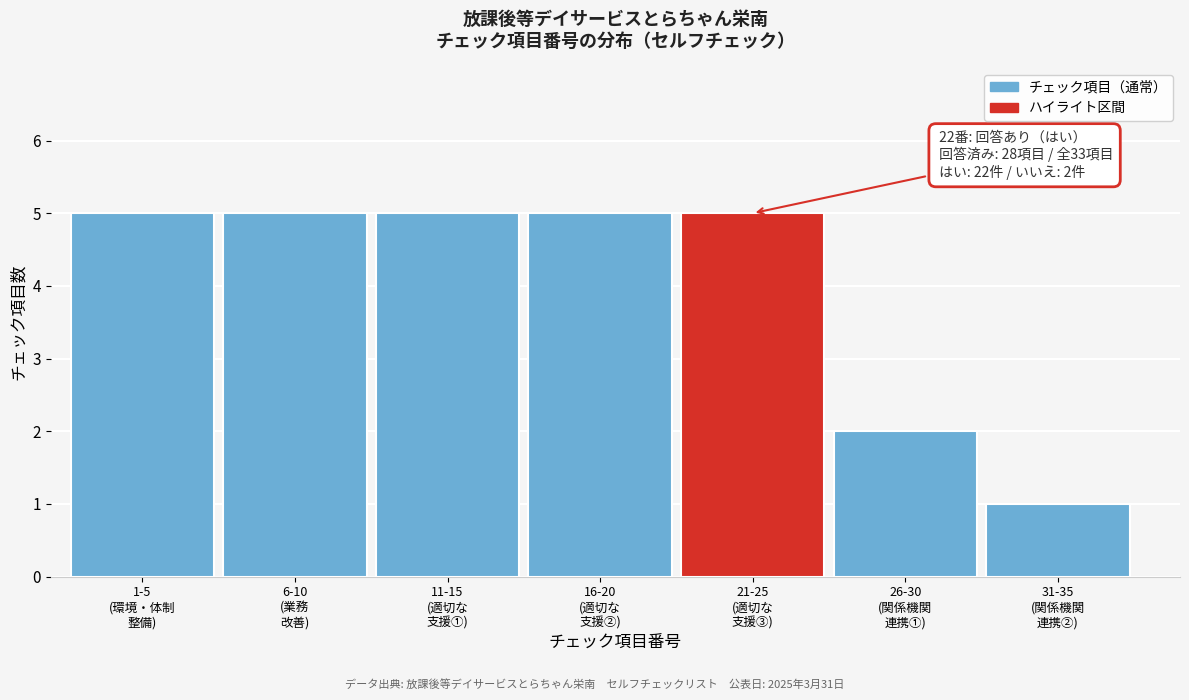

Reading right to left, what are all the values shown in this chart?

1	2	5	5	5	5	5